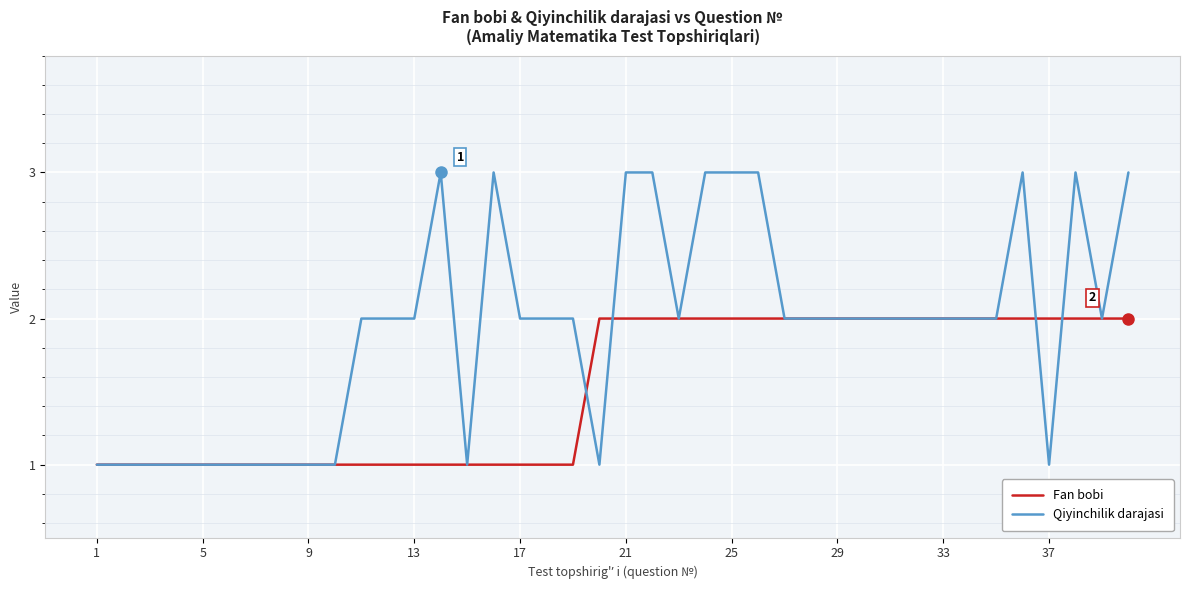

Rank the series by their average value, from highest to lowest.

Qiyinchilik darajasi, Fan bobi